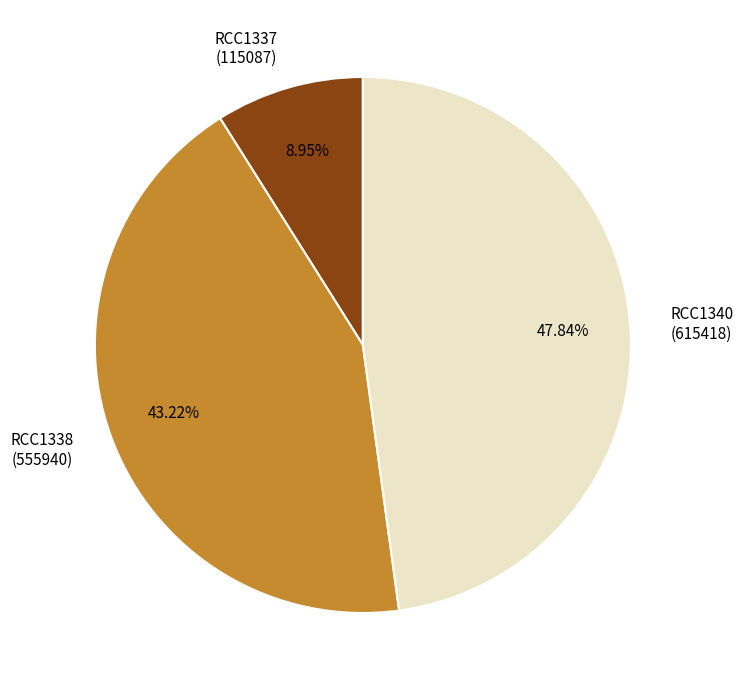

Count the number of slices in the pie.

3